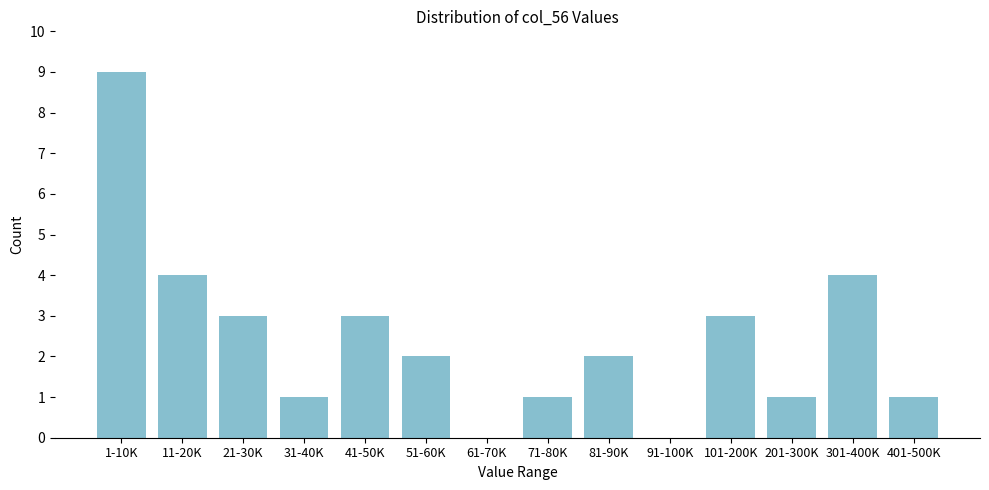

Reading left to right, transcribe all the data shown in this chart.

1-10K=9	11-20K=4	21-30K=3	31-40K=1	41-50K=3	51-60K=2	61-70K=0	71-80K=1	81-90K=2	91-100K=0	101-200K=3	201-300K=1	301-400K=4	401-500K=1